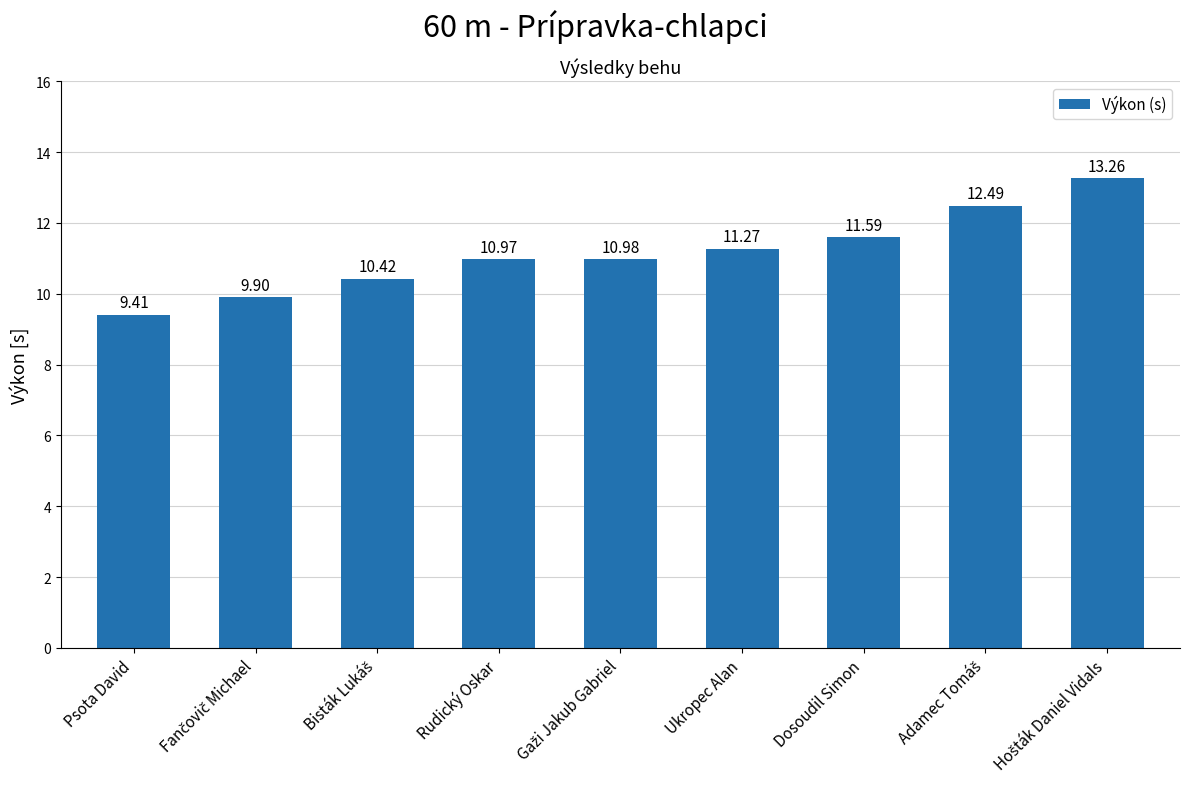

What is the difference between the maximum and second lowest values?

3.4